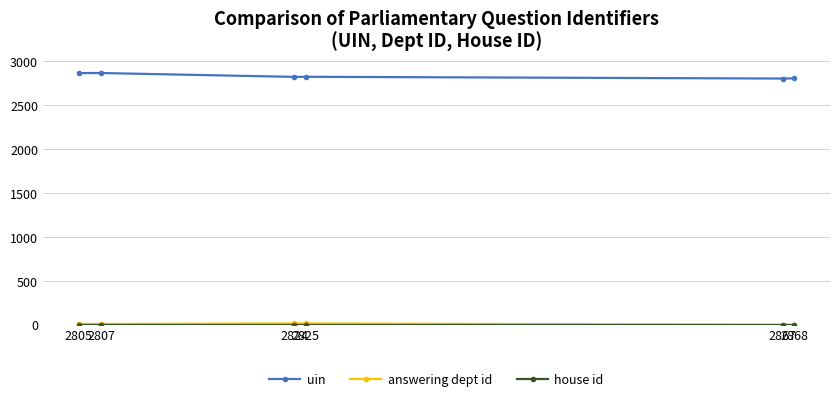

Which series has the largest total across all categories?

uin